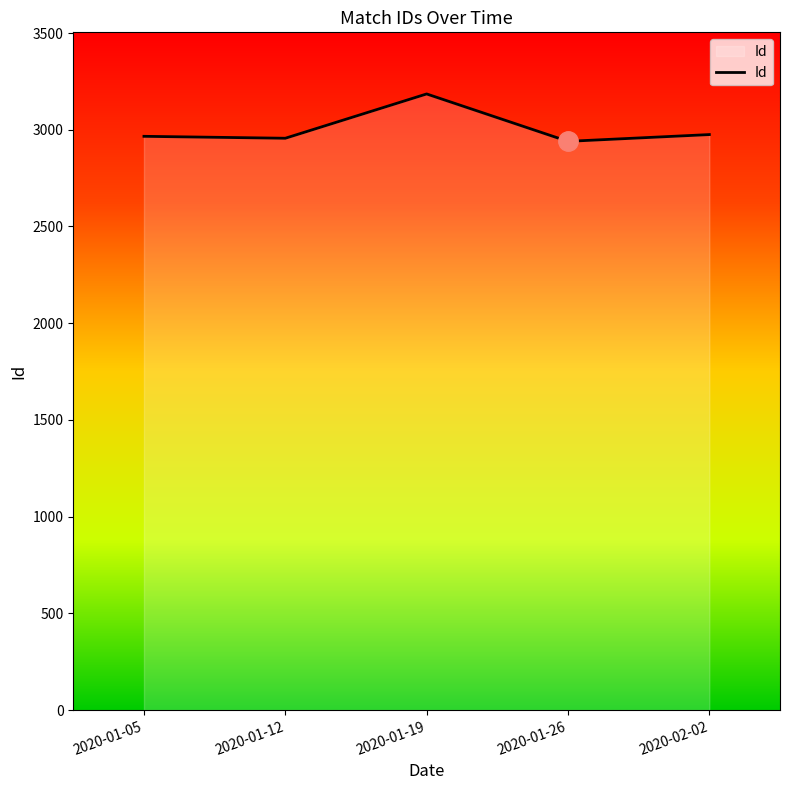

True or false: the data shows 816 at 2020-01-12.

False